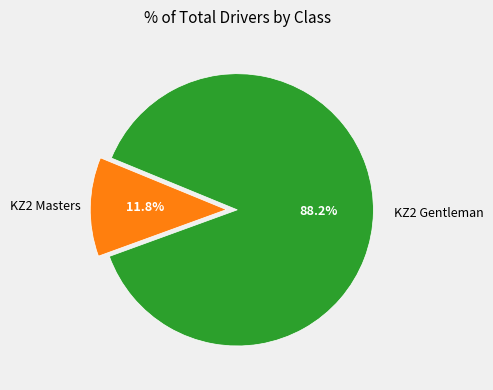

Does any single category account for the majority?

Yes